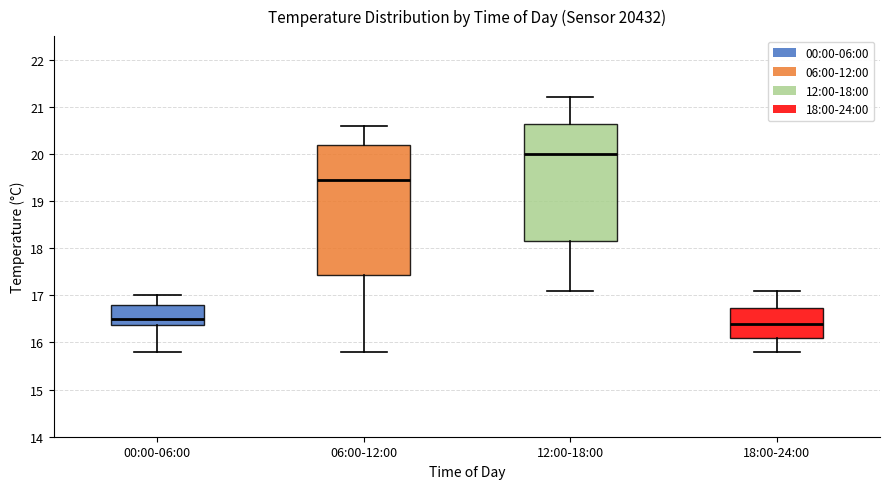

Which box is the tallest, from its lower edge to its upper edge?

06:00-12:00